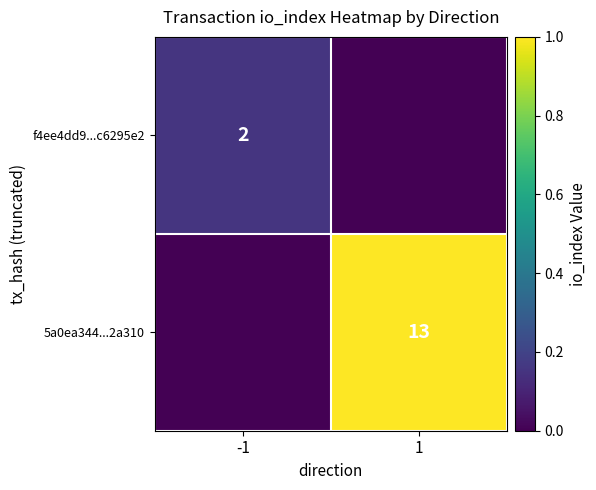

The value of 5a0ea344...2a310 at 1 is 0.5. True or false?

False